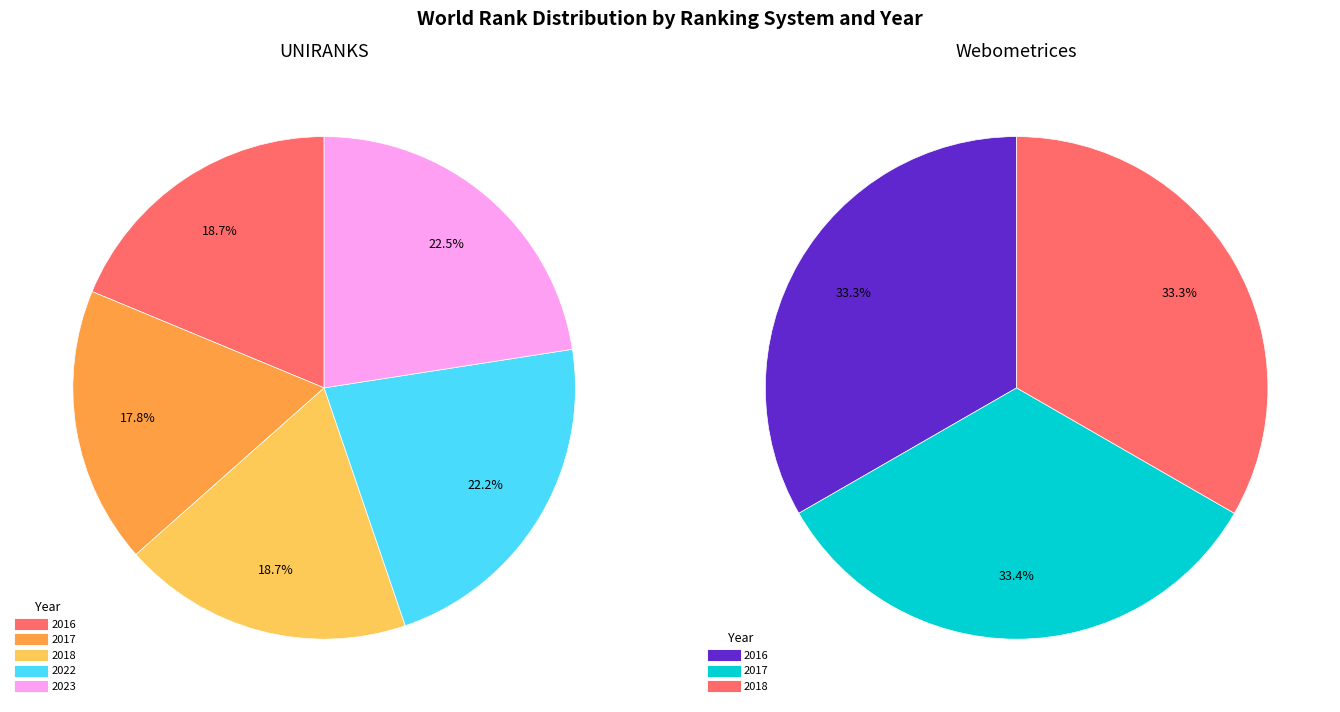

What is the total percentage of 2022 and 2017?

40.0%